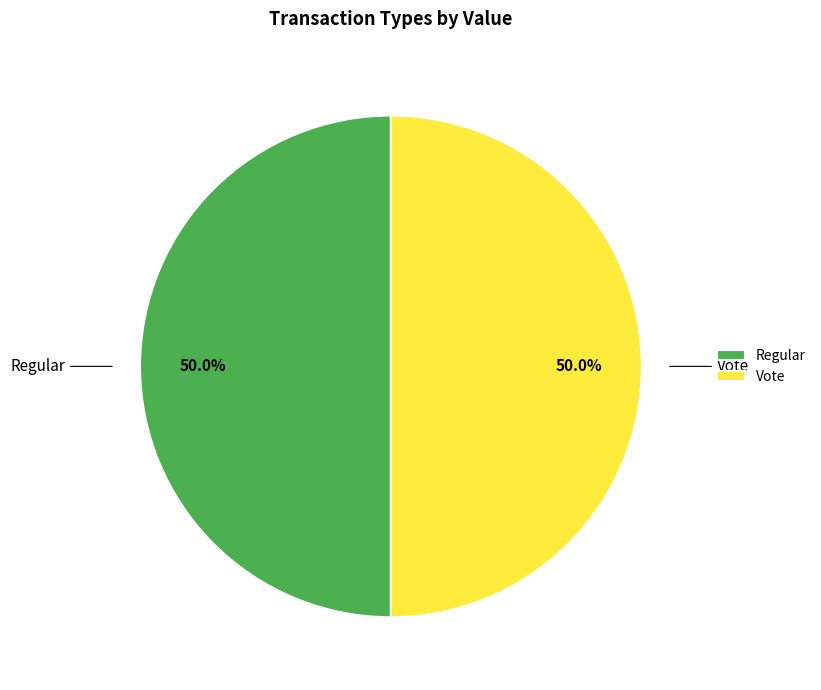

Is it true that Vote is 99% of the pie?

False